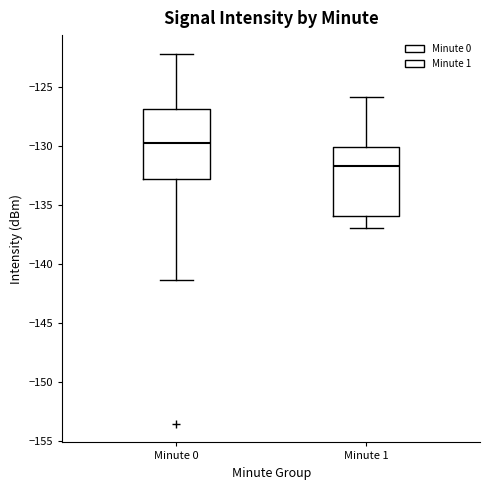

Which box has the lowest median line?

Minute 1